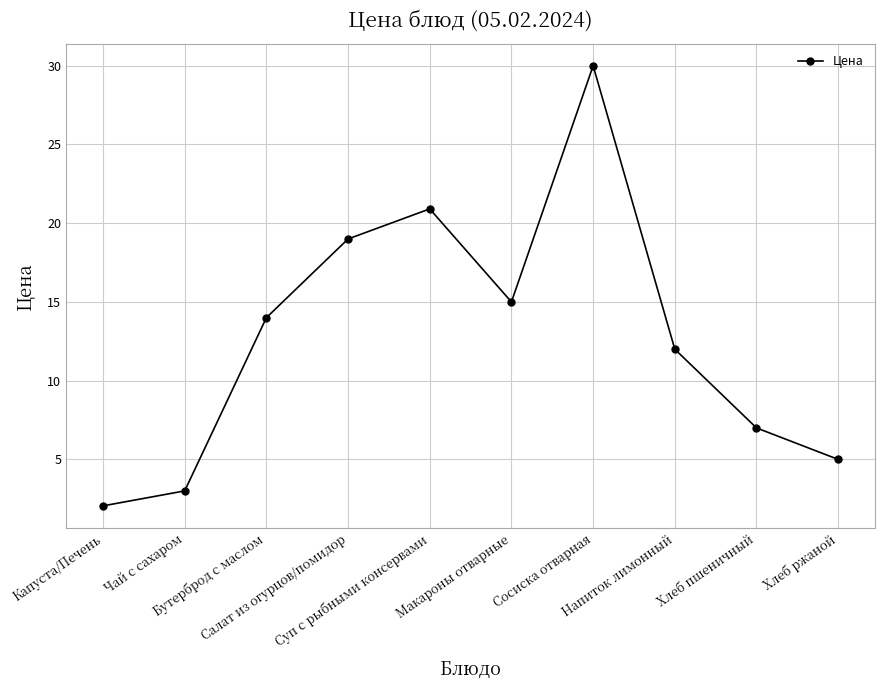

Rank the categories by value from highest to lowest.

Сосиска отварная, Суп с рыбными консервами, Салат из огурцов/помидор, Макароны отварные, Бутерброд с маслом, Напиток лимонный, Хлеб пшеничный, Хлеб ржаной, Чай с сахаром, Капуста/Печень